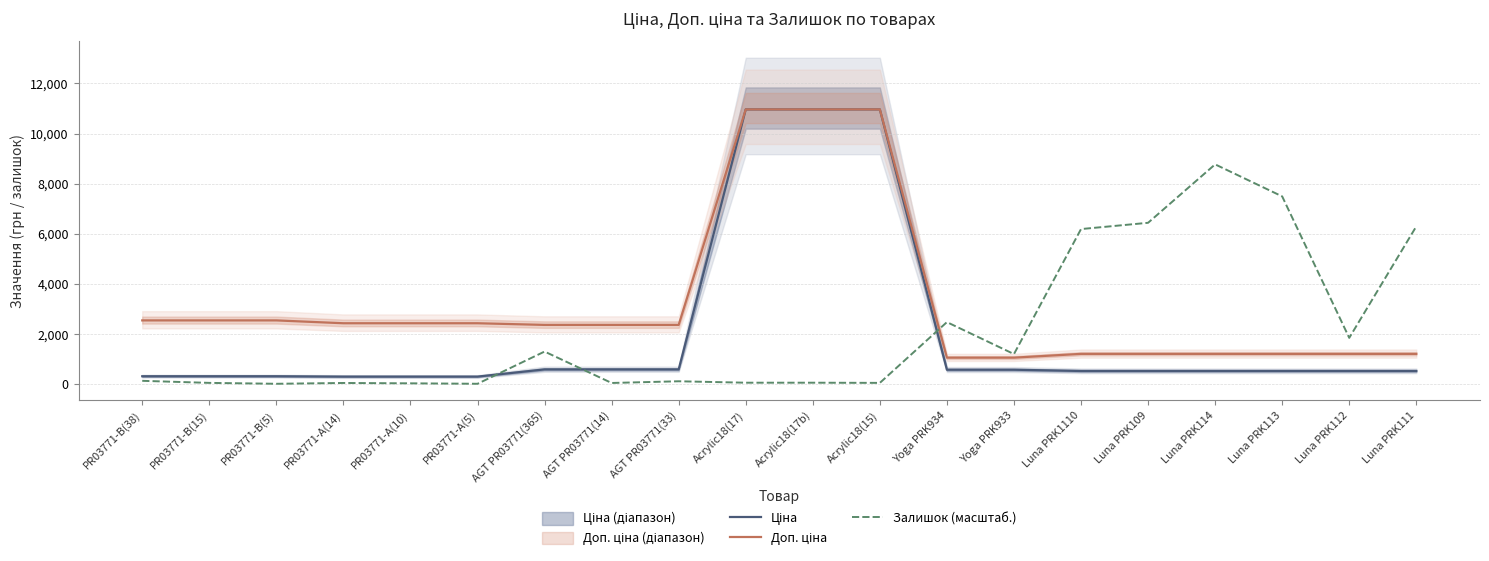

Where does the Залишок (масштаб.) series first go above 135?

PR03771-B(38)